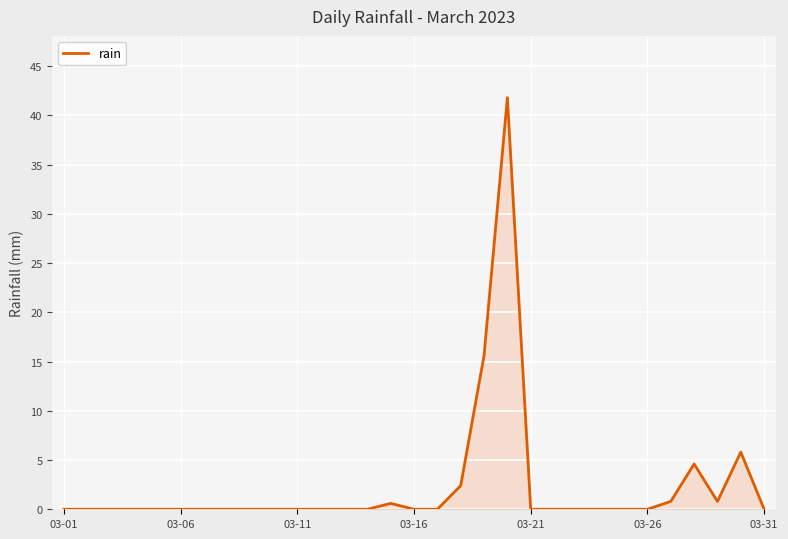

What is the difference between the maximum and minimum values?

41.8